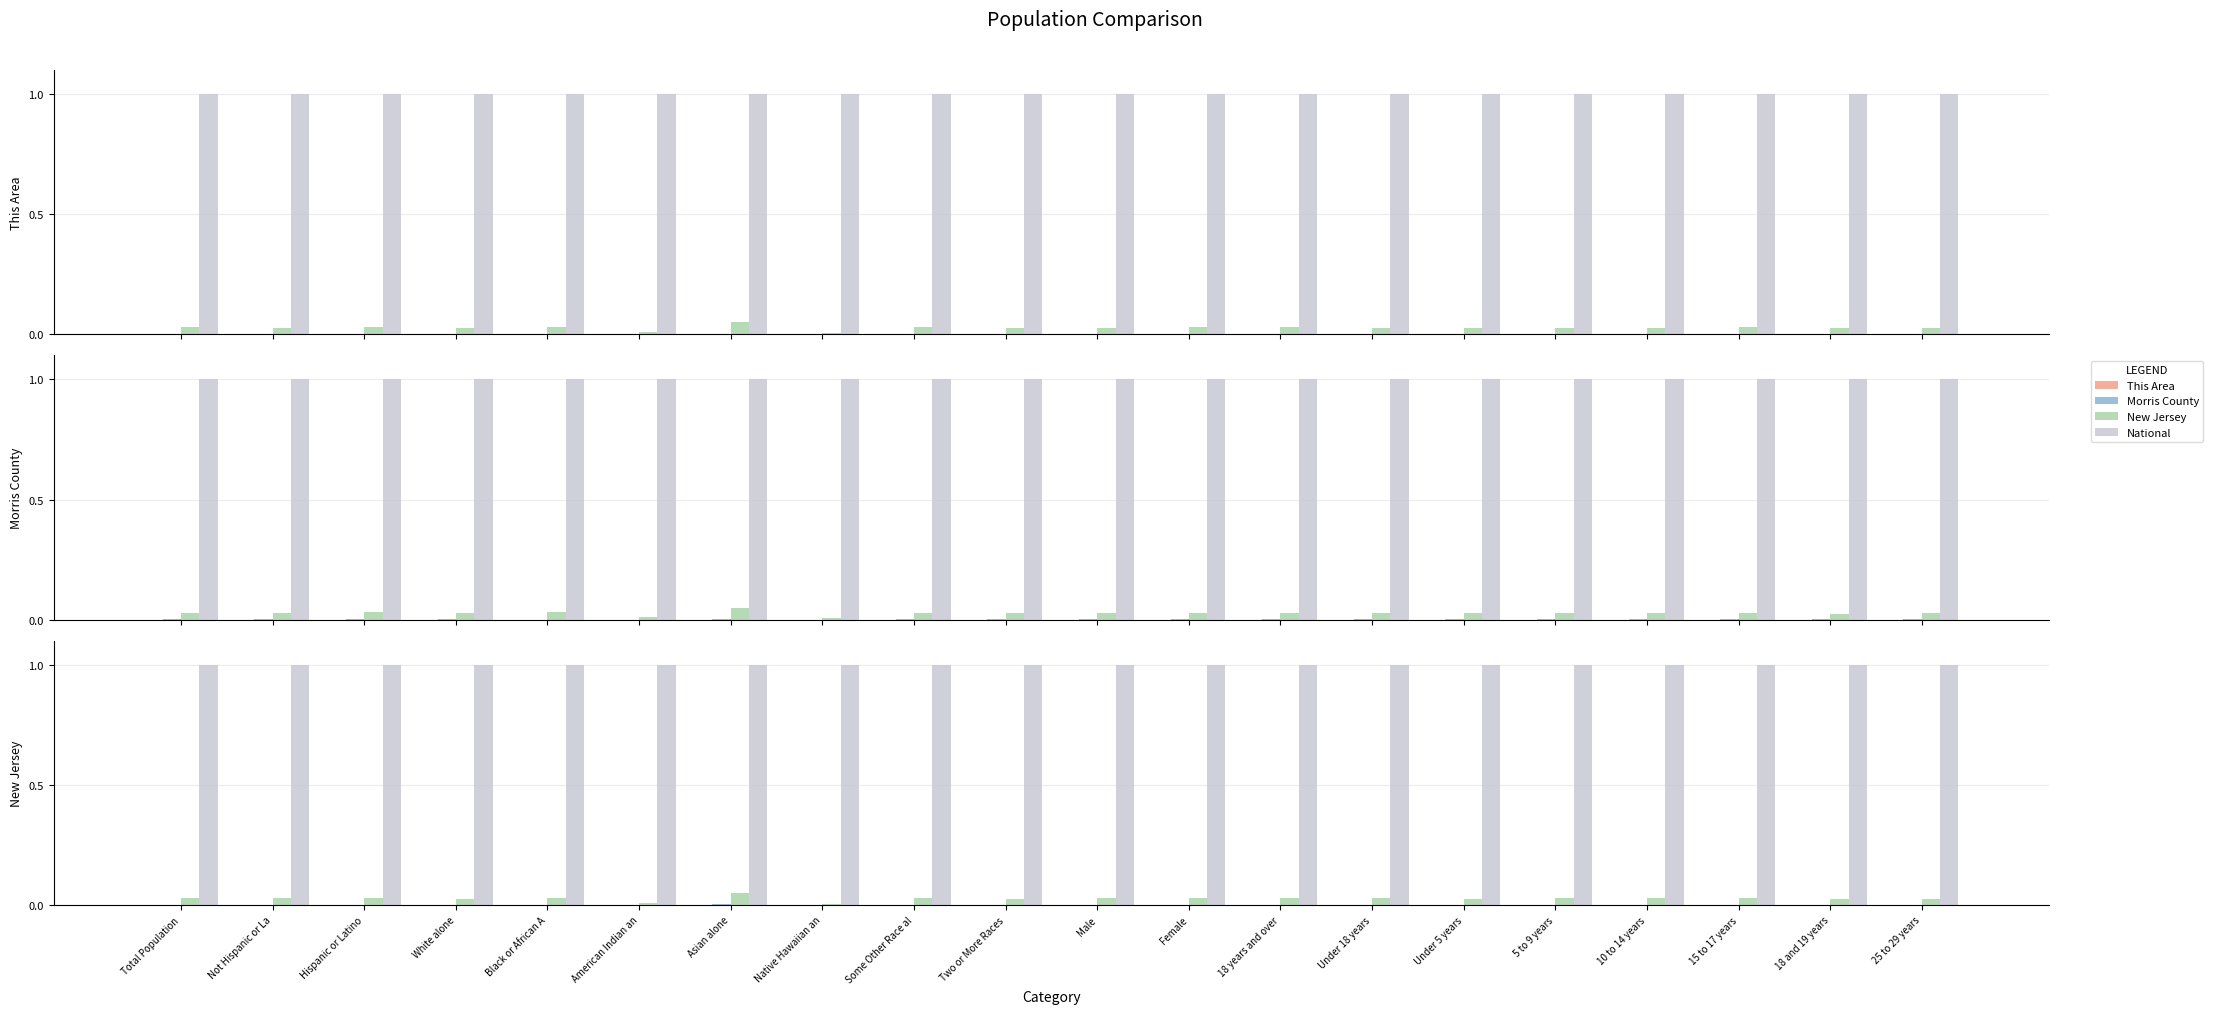

Reading right to left, what are all the values shown in this chart?

This Area: 25 to 29 years=0.0	18 and 19 years=0.0	15 to 17 years=0.0	10 to 14 years=0.0	5 to 9 years=0.0	Under 5 years=0.0	Under 18 years=0.0	18 years and over=0.0	Female=0.0	Male=0.0	Two or More Races=0.0	Some Other Race al=0.0	Native Hawaiian an=0.0	Asian alone=0.0	American Indian an=0.0	Black or African A=0.0	White alone=0.0	Hispanic or Latino=0.0	Not Hispanic or La=0.0	Total Population=0.0
Morris County: 25 to 29 years=0.0	18 and 19 years=0.0	15 to 17 years=0.0	10 to 14 years=0.0	5 to 9 years=0.0	Under 5 years=0.0	Under 18 years=0.0	18 years and over=0.0	Female=0.0	Male=0.0	Two or More Races=0.0	Some Other Race al=0.0	Native Hawaiian an=0.0	Asian alone=0.0	American Indian an=0.0	Black or African A=0.0	White alone=0.0	Hispanic or Latino=0.0	Not Hispanic or La=0.0	Total Population=0.0
New Jersey: 25 to 29 years=0.0	18 and 19 years=0.0	15 to 17 years=0.0	10 to 14 years=0.0	5 to 9 years=0.0	Under 5 years=0.0	Under 18 years=0.0	18 years and over=0.0	Female=0.0	Male=0.0	Two or More Races=0.0	Some Other Race al=0.0	Native Hawaiian an=0.0	Asian alone=0.0	American Indian an=0.0	Black or African A=0.0	White alone=0.0	Hispanic or Latino=0.0	Not Hispanic or La=0.0	Total Population=0.0
National: 25 to 29 years=1.0	18 and 19 years=1.0	15 to 17 years=1.0	10 to 14 years=1.0	5 to 9 years=1.0	Under 5 years=1.0	Under 18 years=1.0	18 years and over=1.0	Female=1.0	Male=1.0	Two or More Races=1.0	Some Other Race al=1.0	Native Hawaiian an=1.0	Asian alone=1.0	American Indian an=1.0	Black or African A=1.0	White alone=1.0	Hispanic or Latino=1.0	Not Hispanic or La=1.0	Total Population=1.0